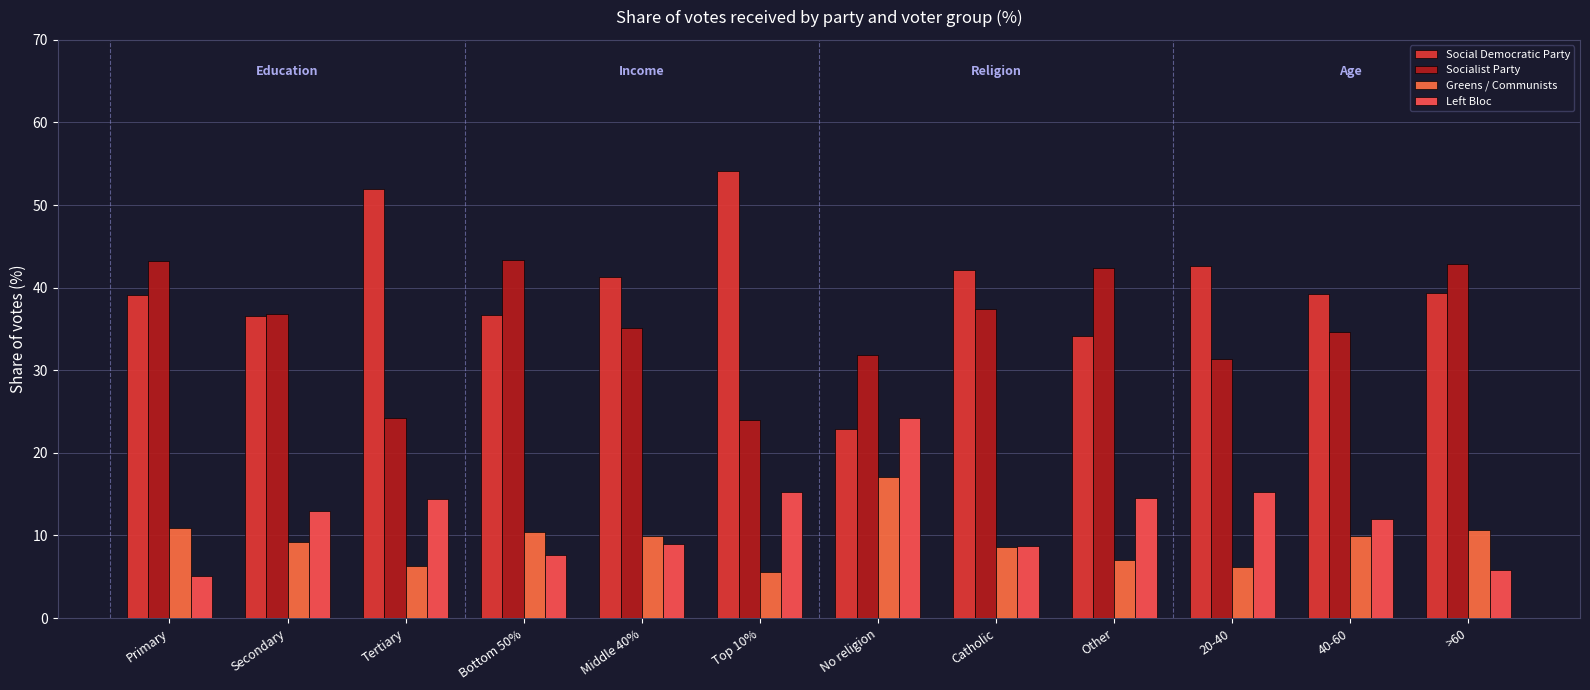

Is it true that Left Bloc equals 12.0 at 40-60?

True